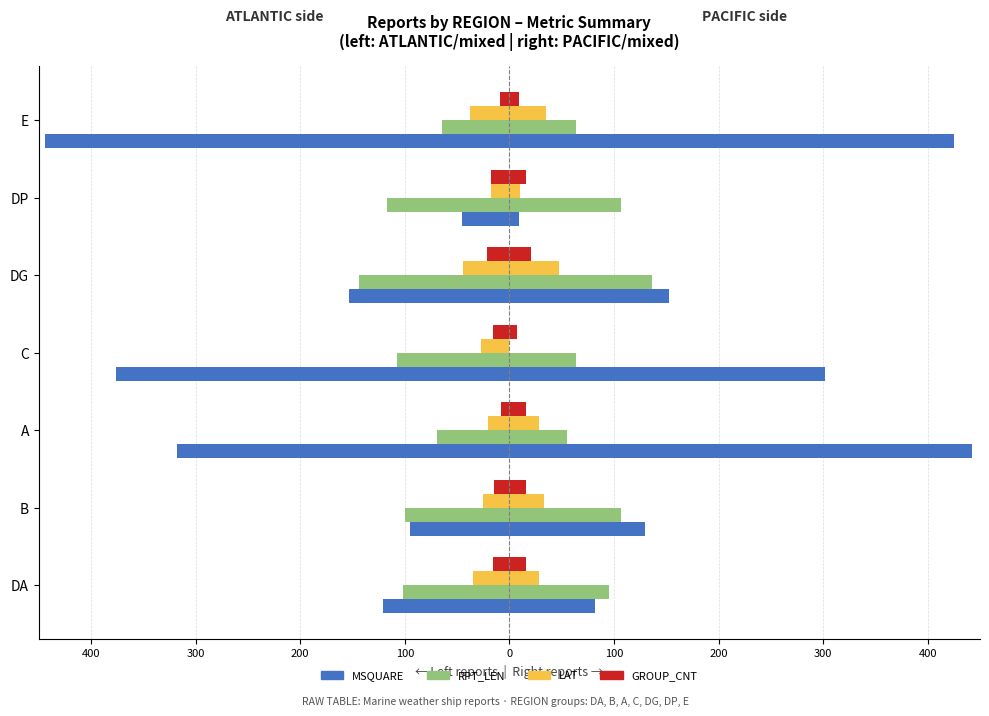

Between A and DG, which series saw the biggest shift?

MSQUARE